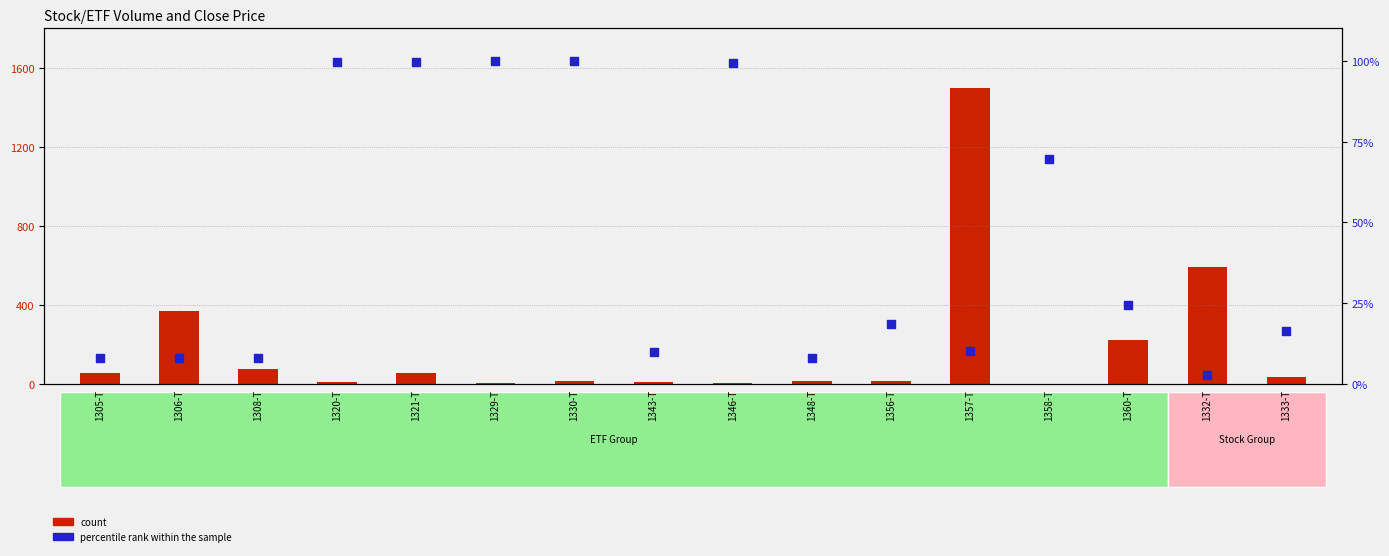

At which category is the sum across all series the highest?

1357-T